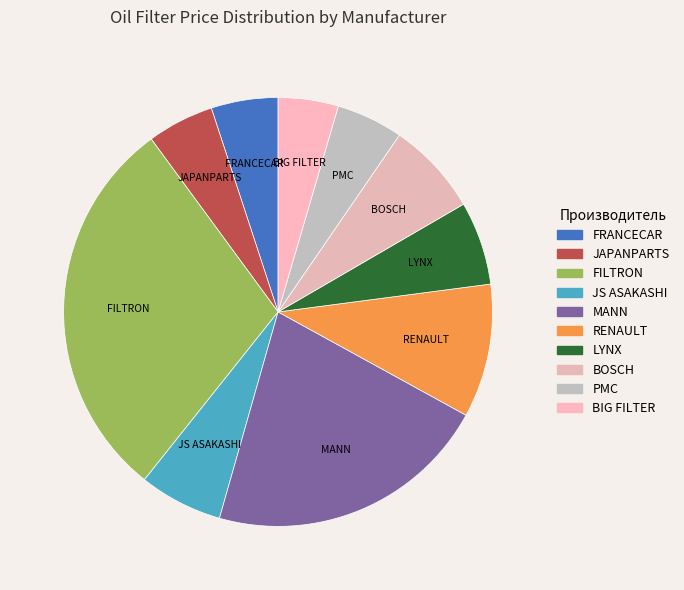

Do BOSCH and FILTRON together represent more than half of the pie?

No